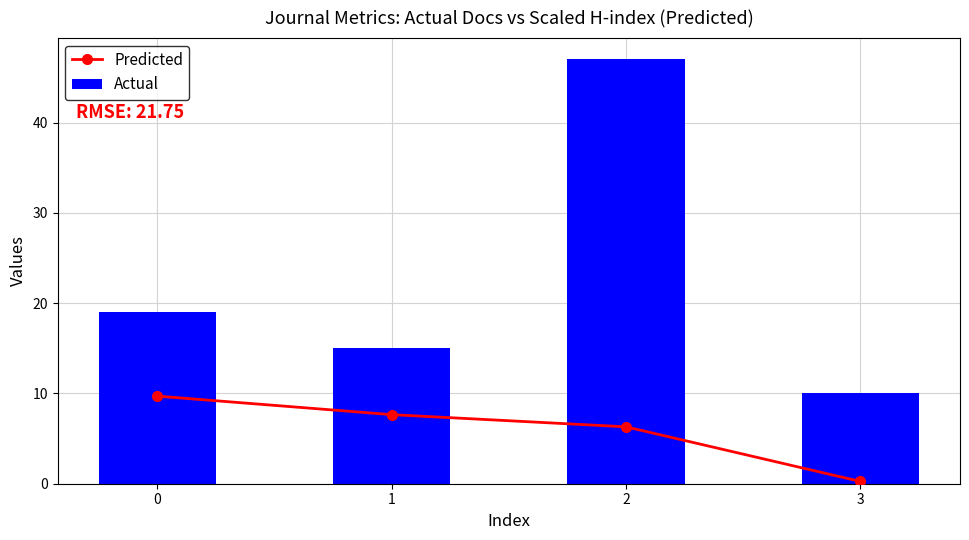

Reading left to right, extract all data points from this chart.

Predicted: 0=9.7	1=7.7	2=6.3	3=0.2
Actual: 0=19.0	1=15.0	2=47.0	3=10.0